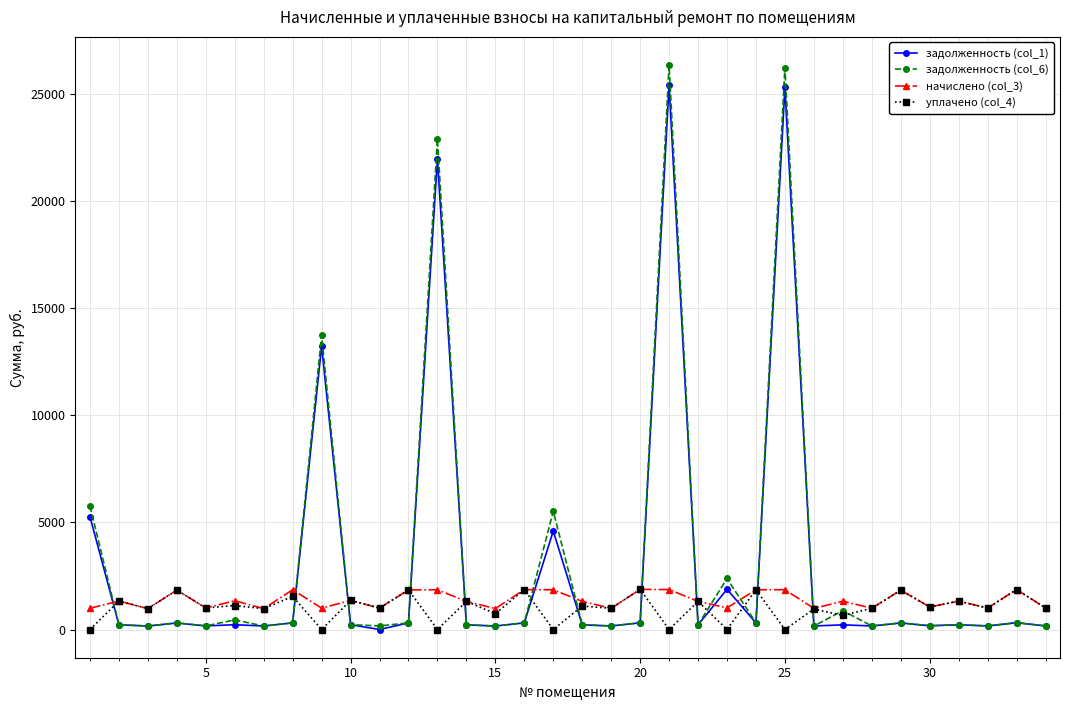

Which series has the widest spread of values?

задолженность (col_6)